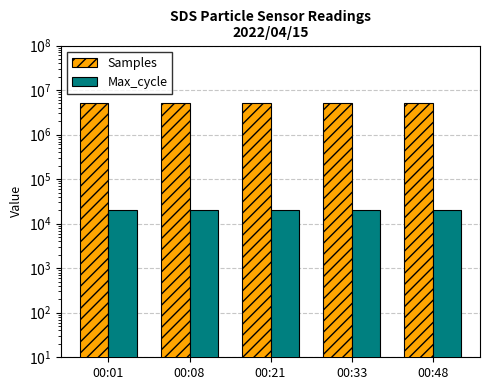

Which series has the largest total across all categories?

Samples